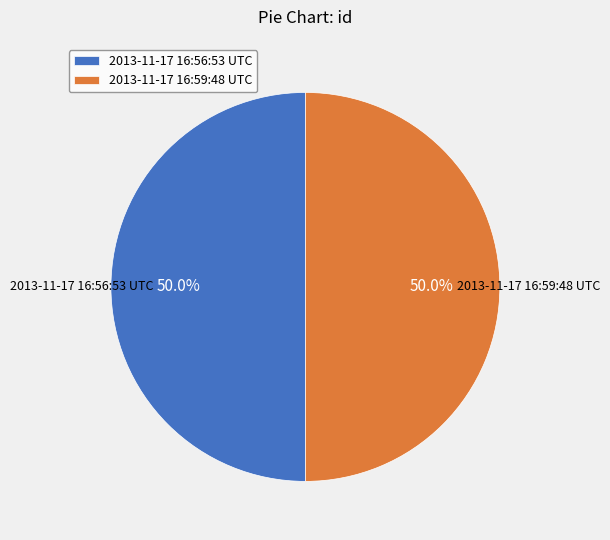

How many slices are in this pie chart?

2